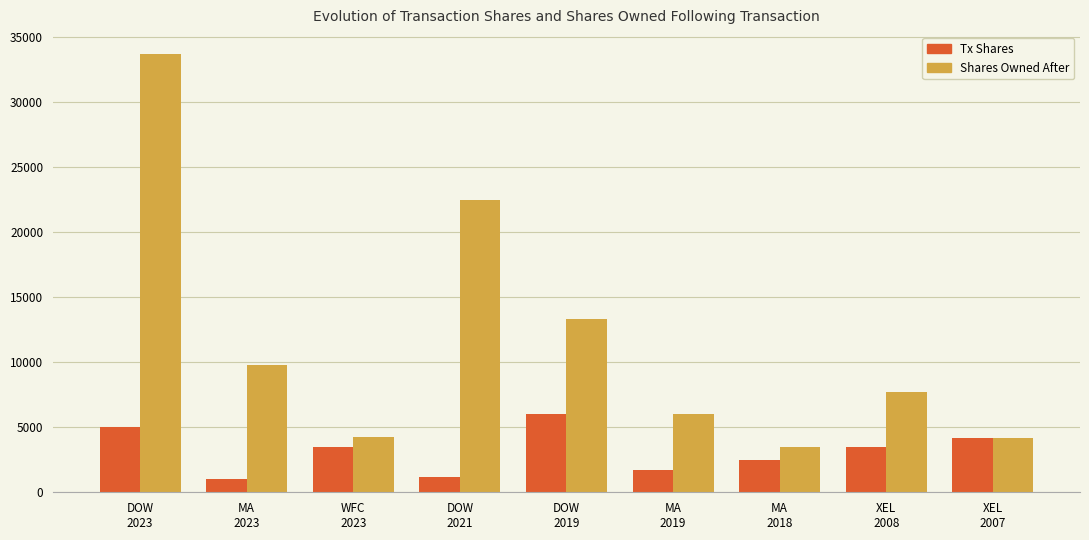

What is the greatest value displayed?

33665